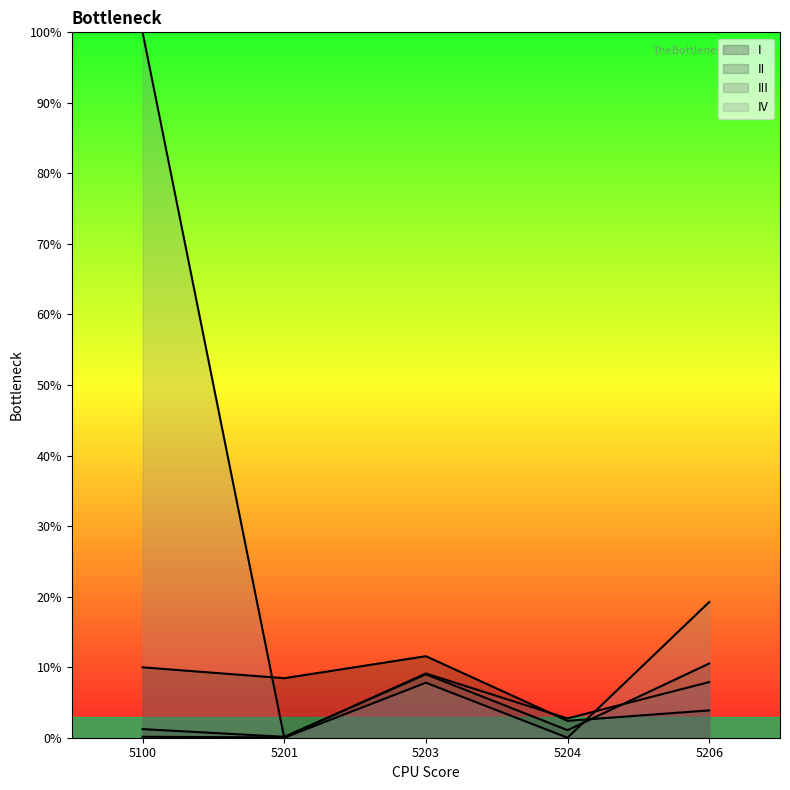

After their last crossing, which series has the higher values: IV or II?

IV